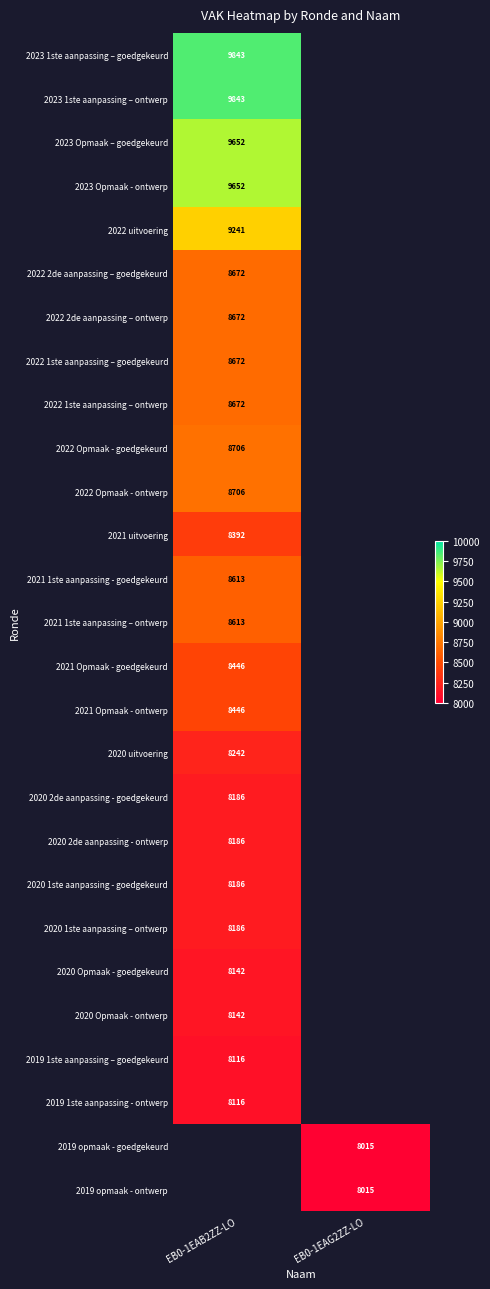

True or false: 2022 Opmaak - goedgekeurd has a value of 12427 at EB0-1EAB2ZZ-LO.

False